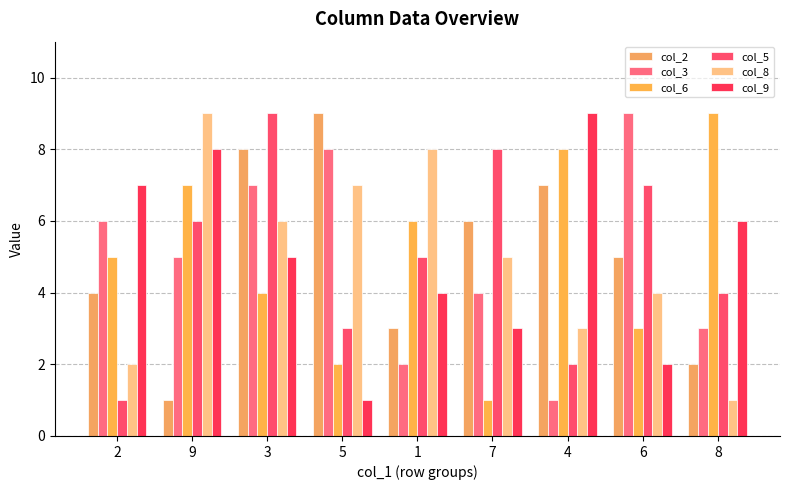

At which label does col_6 reach its minimum?

7